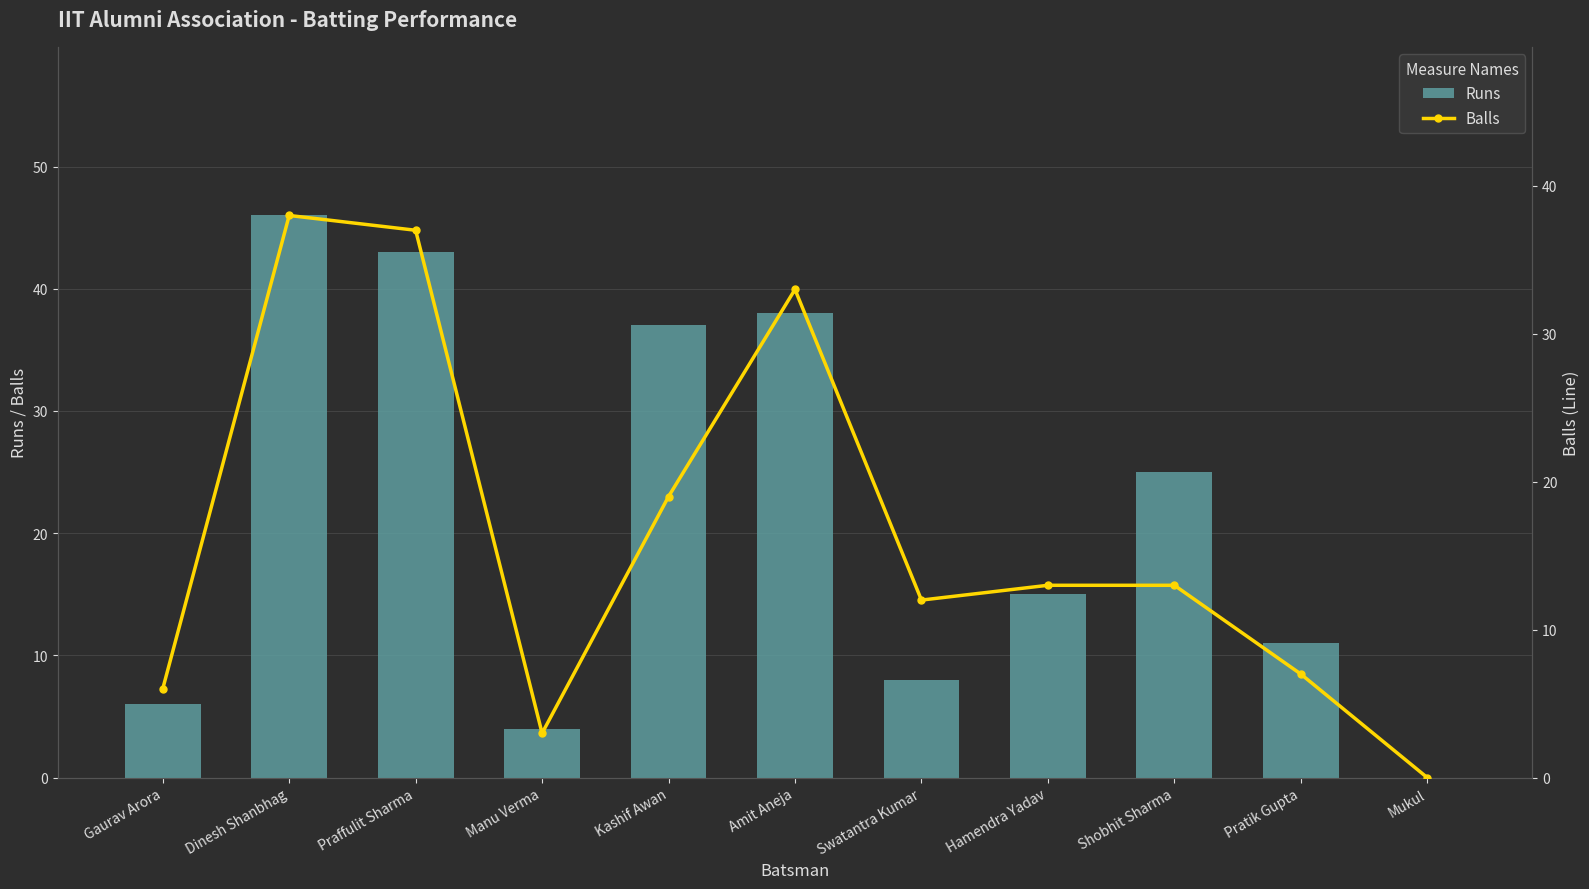

What is the highest value of the Balls series?

38